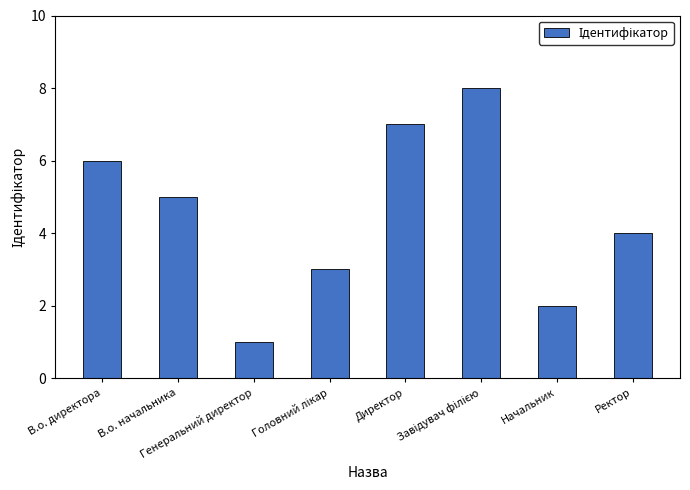

The chart shows a value of 2 at Начальник. True or false?

True